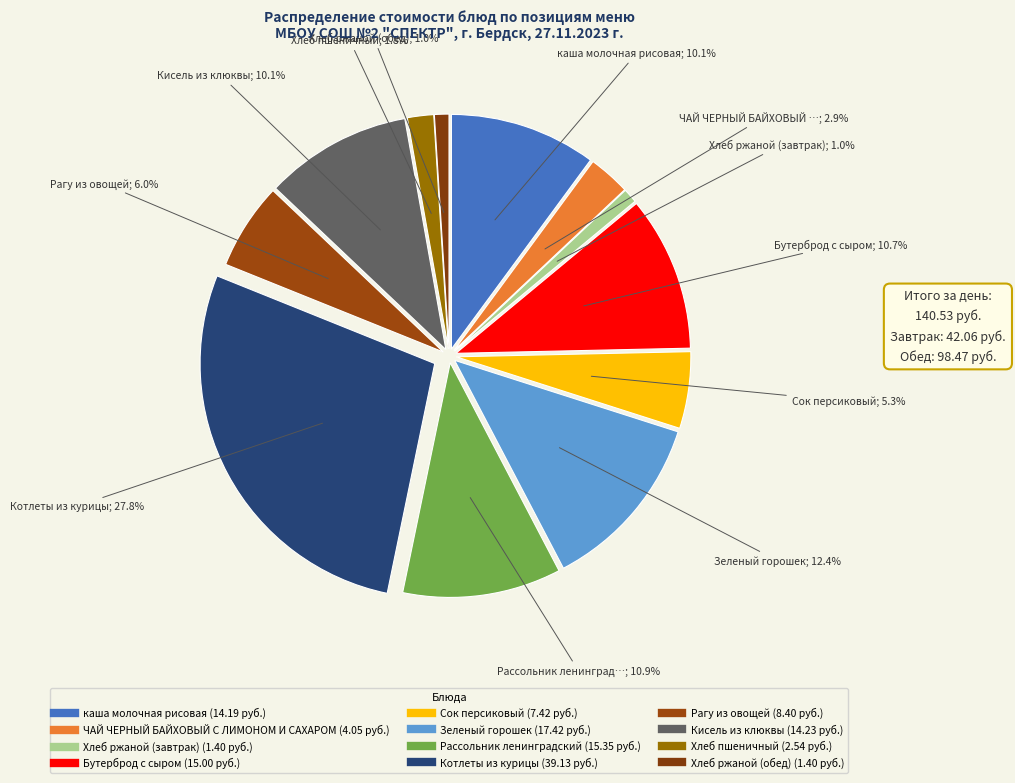

How many slices are in this pie chart?

12